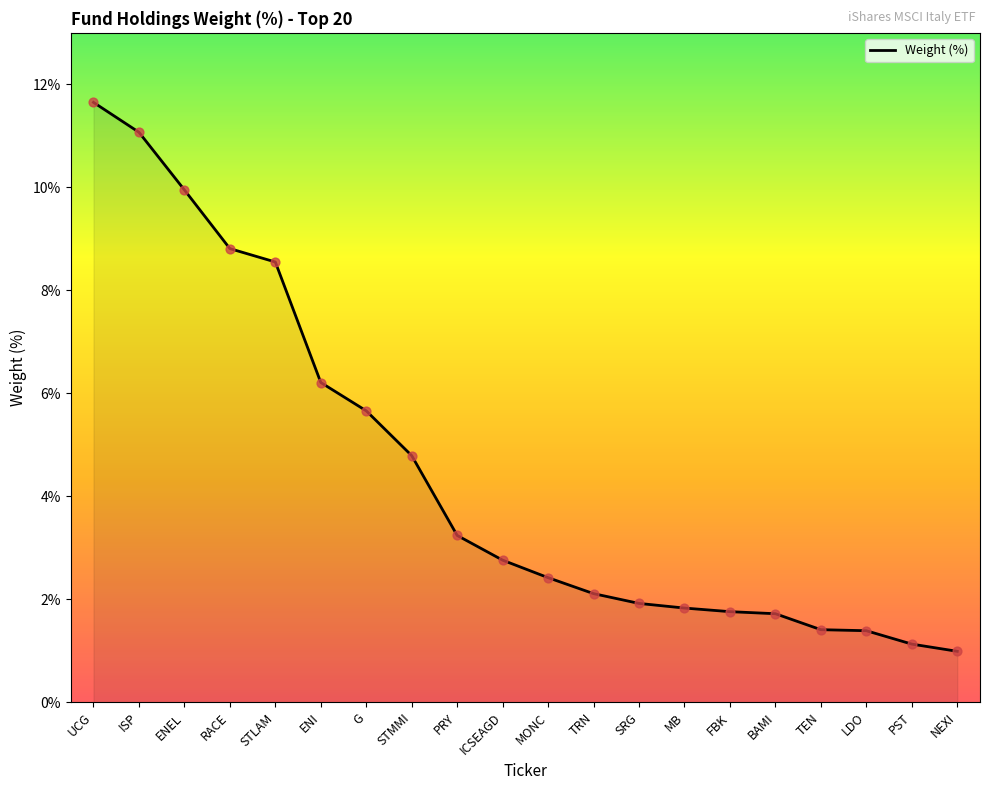

Approximately how many times larger is the value at ENI compared to PRY?

1.9